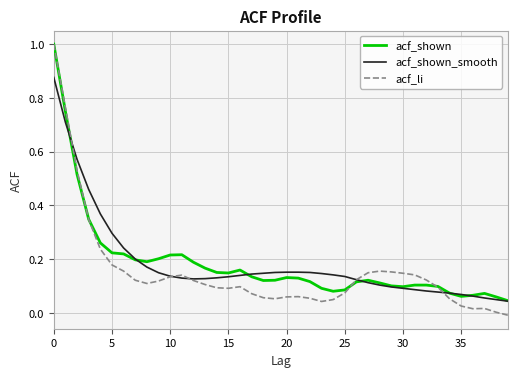

Which series has the largest range (max minus min)?

acf_li